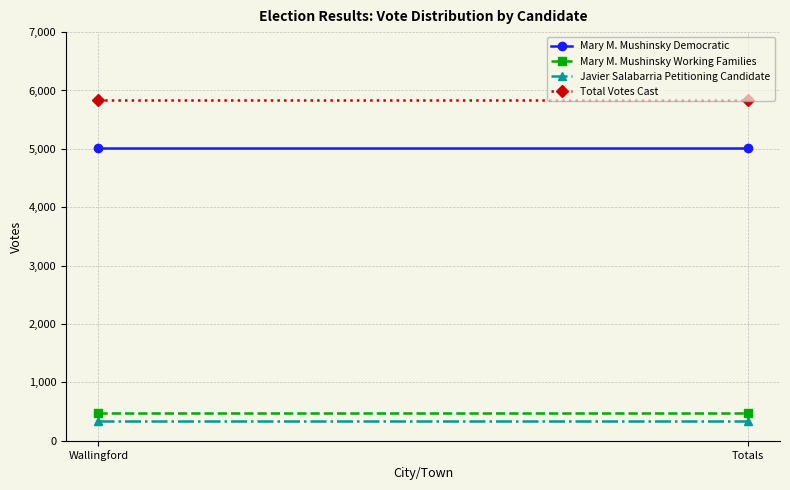

List the labels in order of Javier Salabarria Petitioning Candidate value, largest first.

Wallingford, Totals